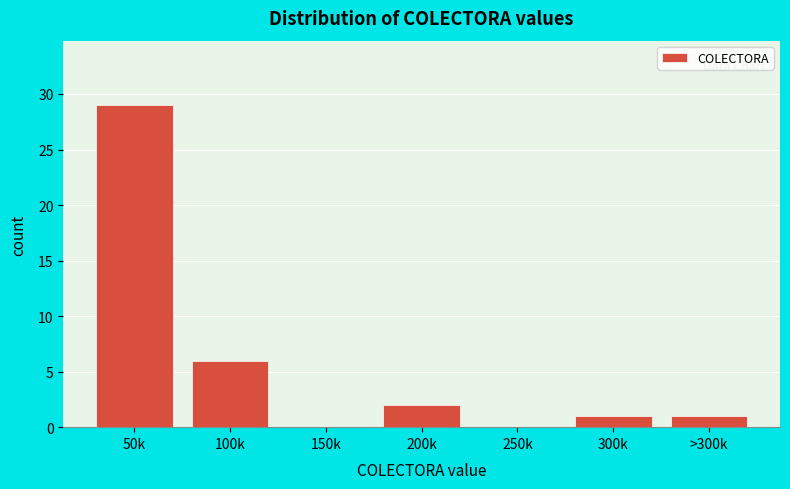

Reading left to right, extract all data points from this chart.

50k=29	100k=6	150k=0	200k=2	250k=0	300k=1	>300k=1